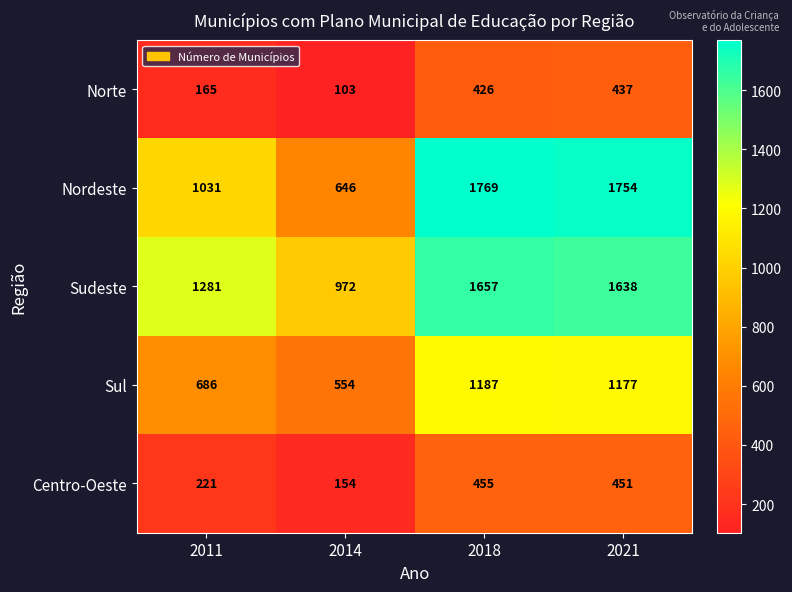

Rank the series at 2011 from lowest to highest value.

Norte, Centro-Oeste, Sul, Nordeste, Sudeste